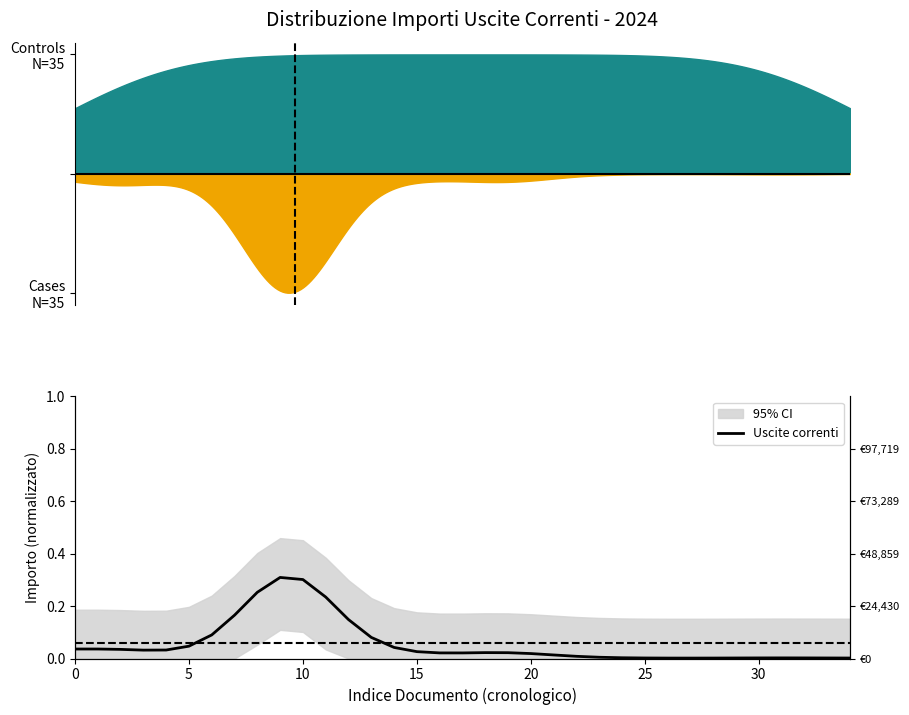

Reading right to left, extract all data points from this chart.

0.0	0.0	0.0	0.0	0.0	0.0	0.0	0.0	0.0	0.0	0.0	0.0	0.0	0.0	0.0	0.0	0.0	0.0	0.0	0.0	0.0	0.1	0.1	0.2	0.3	0.3	0.3	0.2	0.1	0.0	0.0	0.0	0.0	0.0	0.0